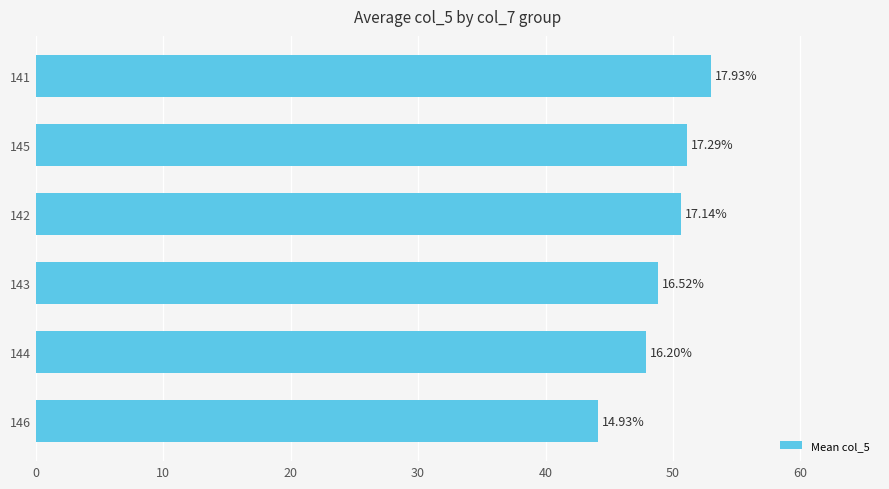

Are the bars horizontal?

Yes